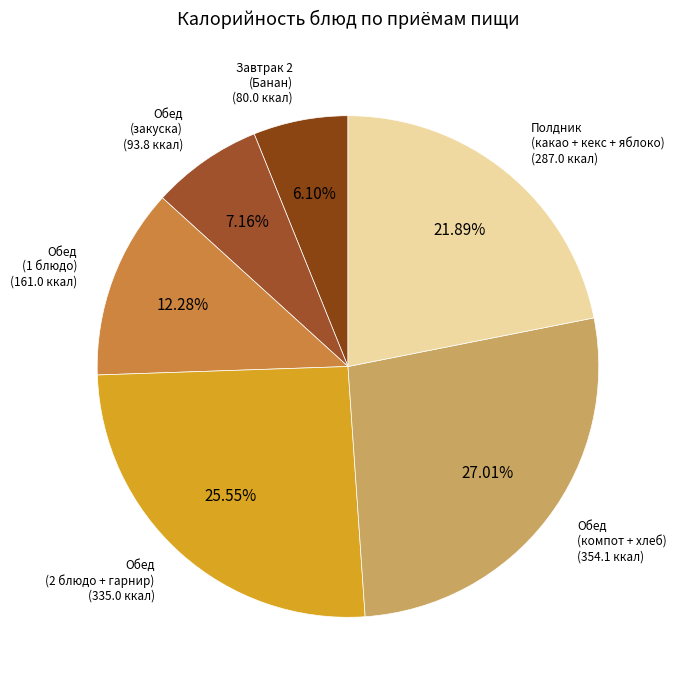

Is there a majority slice in this chart?

No